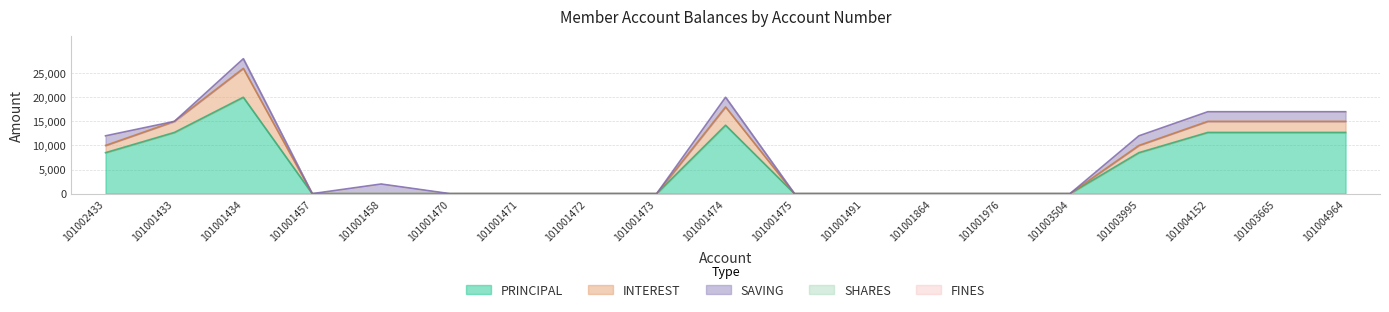

At 101001976, list the series in order from largest to smallest.

PRINCIPAL, INTEREST, SAVING, SHARES, FINES